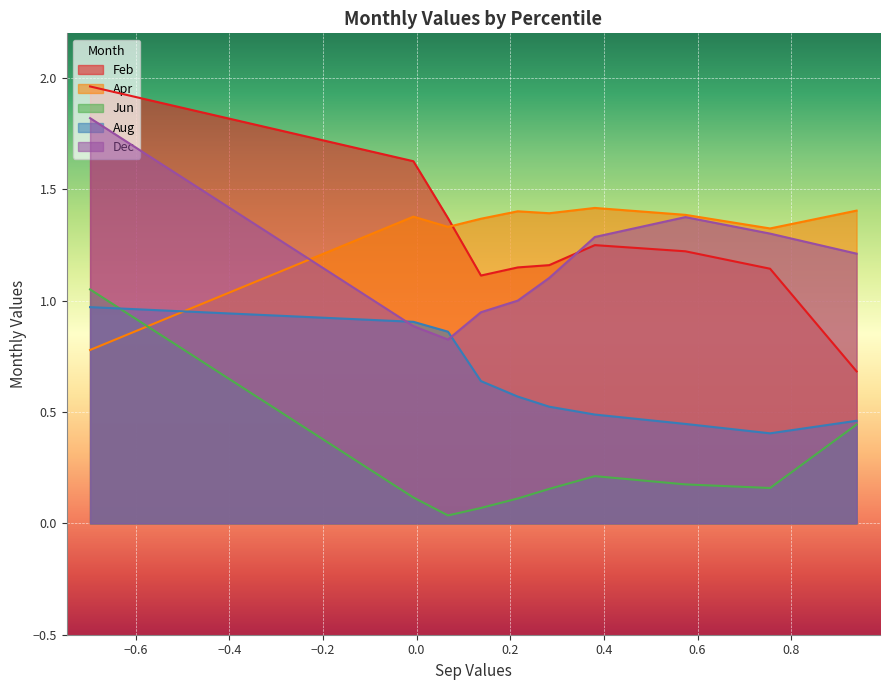

How many lines are shown in the chart?

5